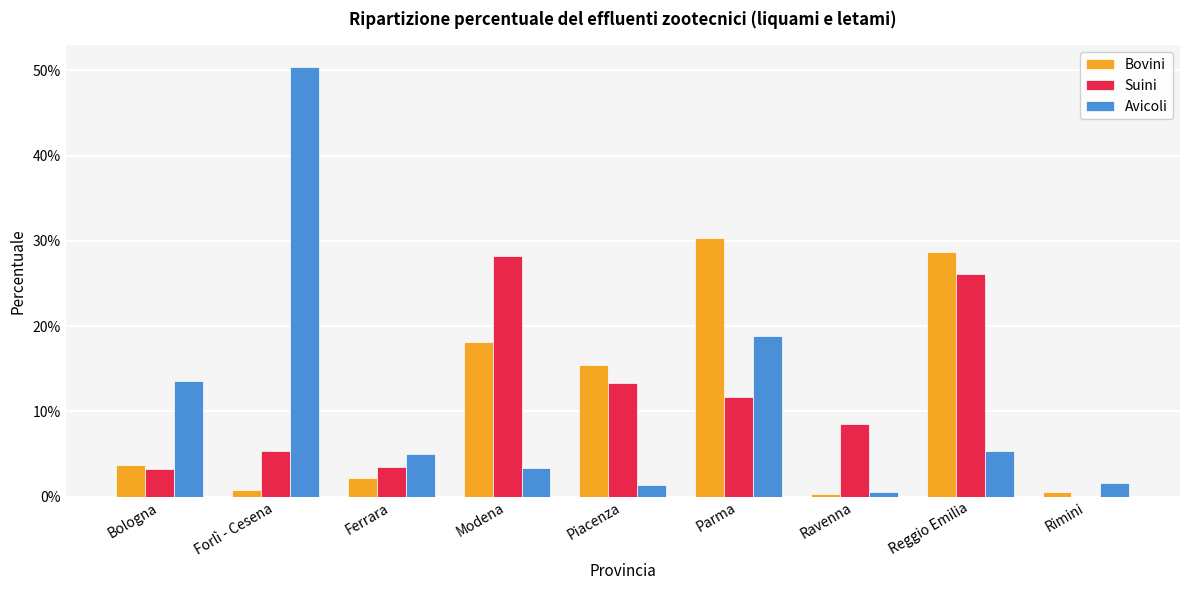

Reading right to left, list all the values displayed in this chart.

Bovini: Rimini=0.0	Reggio Emilia=0.3	Ravenna=0.0	Parma=0.3	Piacenza=0.2	Modena=0.2	Ferrara=0.0	Forlì - Cesena=0.0	Bologna=0.0
Suini: Rimini=0.0	Reggio Emilia=0.3	Ravenna=0.1	Parma=0.1	Piacenza=0.1	Modena=0.3	Ferrara=0.0	Forlì - Cesena=0.1	Bologna=0.0
Avicoli: Rimini=0.0	Reggio Emilia=0.1	Ravenna=0.0	Parma=0.2	Piacenza=0.0	Modena=0.0	Ferrara=0.1	Forlì - Cesena=0.5	Bologna=0.1